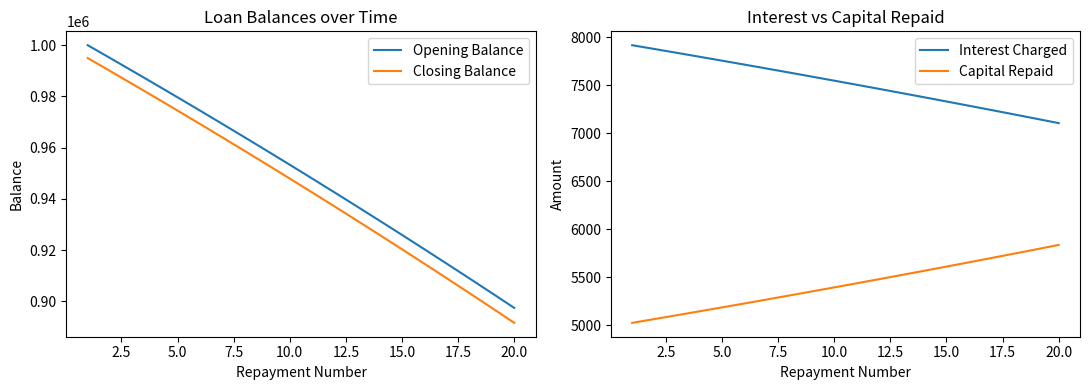

What is the approximate value of Opening Balance at 15.0?

925940.9